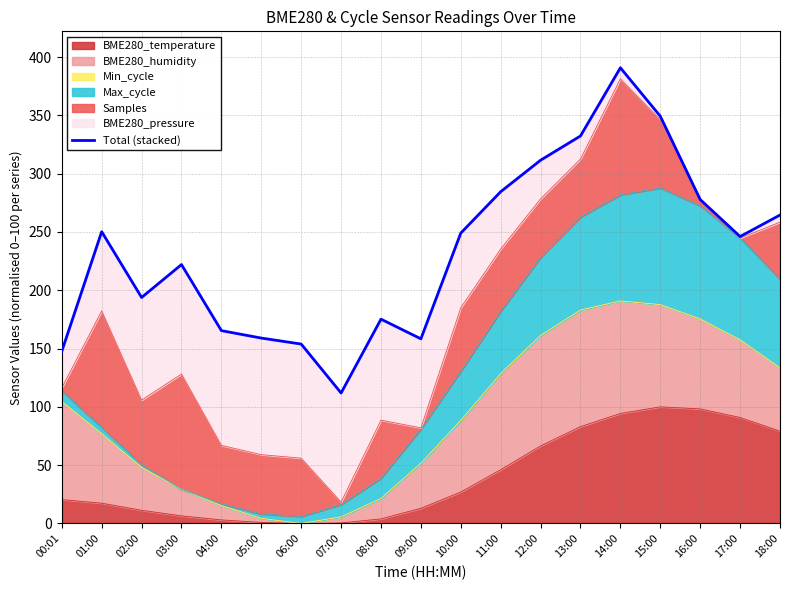

What is the highest value of the BME280_temperature series?

100.0